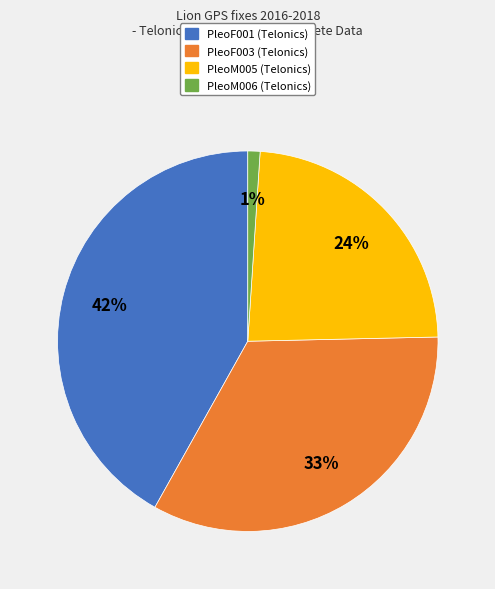

How many segments does this pie chart have?

4